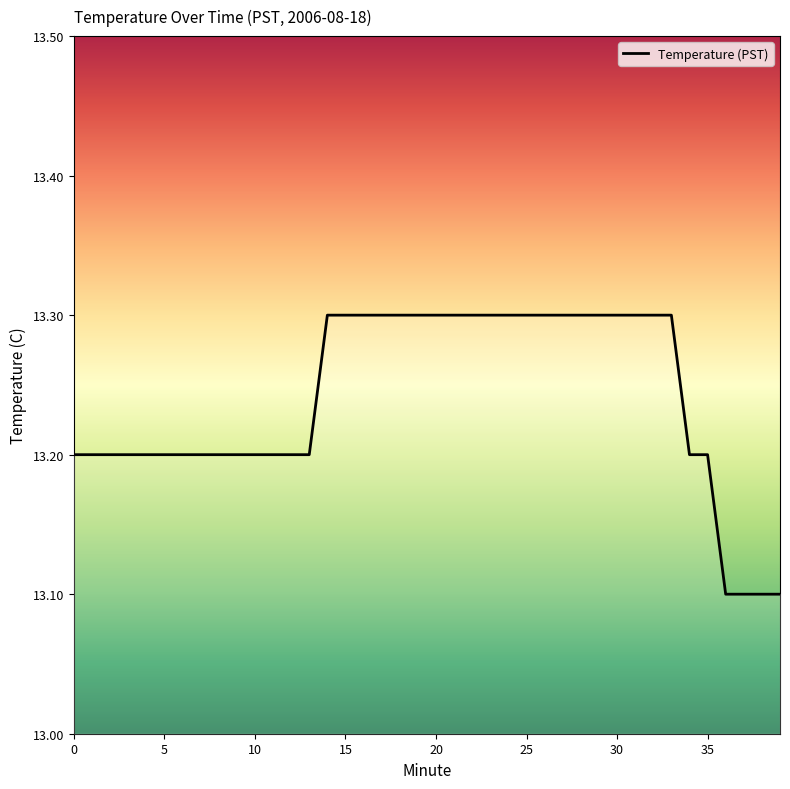

What is the greatest value displayed?

13.3